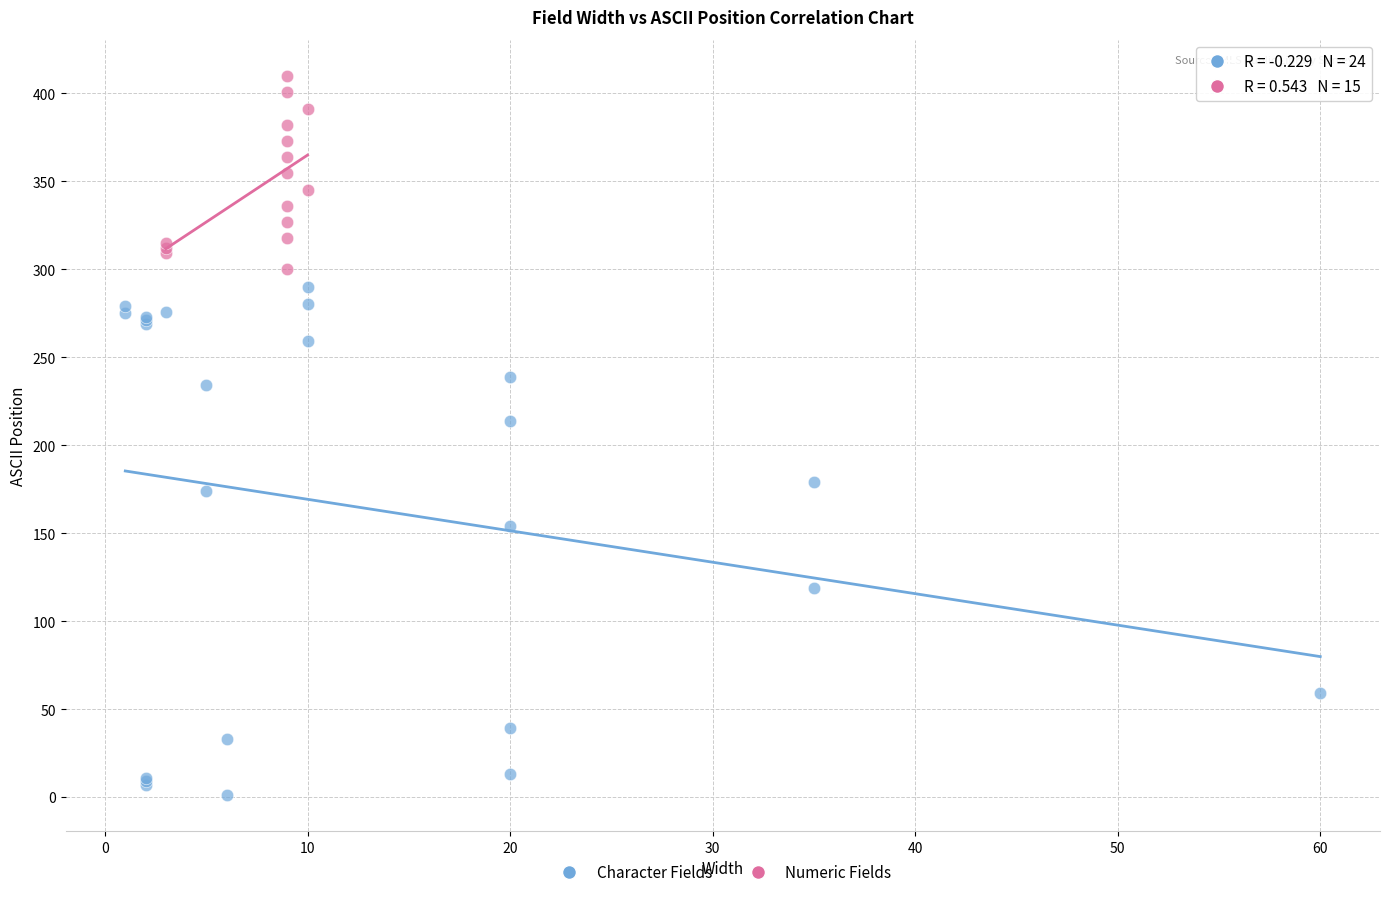

Which series reaches the minimum Y coordinate?

Character Fields